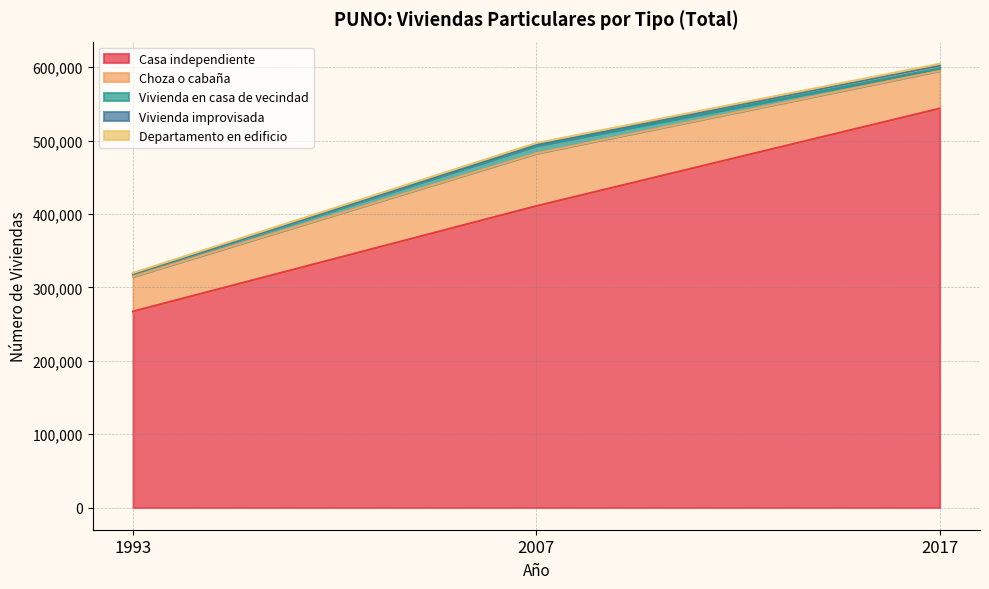

Is it true that Choza o cabaña equals 71808 at 2007?

True